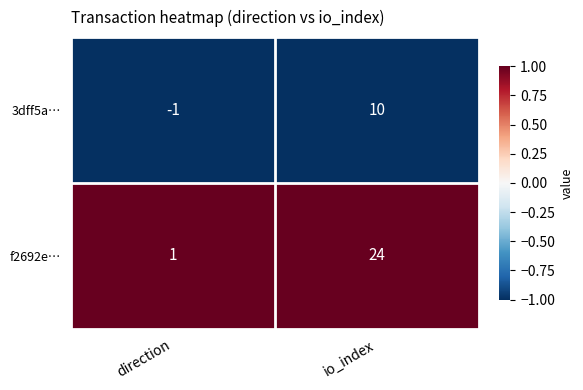

What is the difference between the highest and lowest values at direction?

2